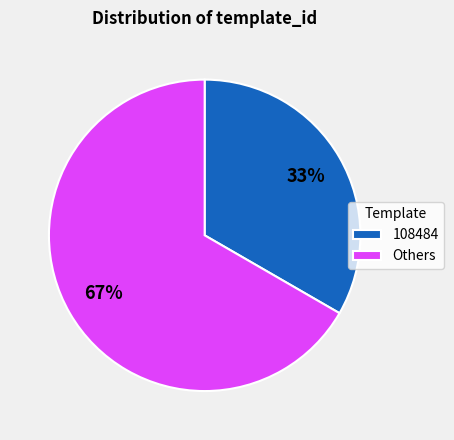

True or false: 108484 accounts for 1% of the total.

False